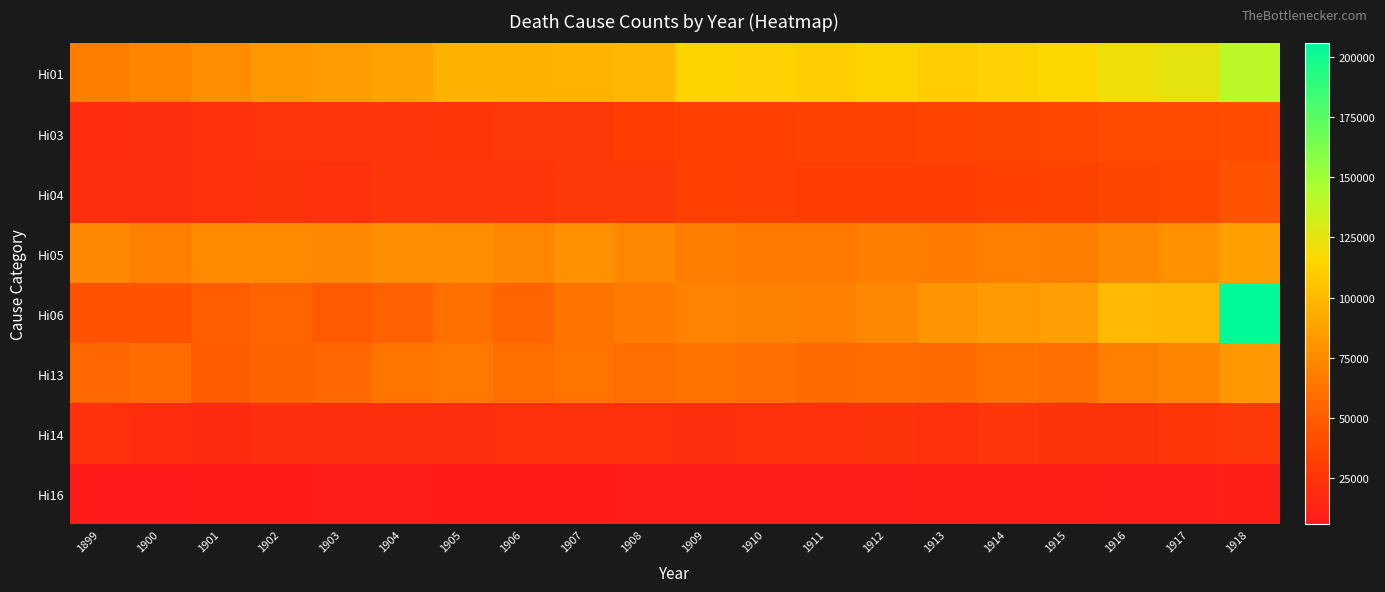

Reading left to right, what are all the values shown in this chart?

Hi01: 1899=67599	1900=71771	1901=76614	1902=82559	1903=85132	1904=87260	1905=96030	1906=96069	1907=96584	1908=98871	1909=113622	1910=113203	1911=110722	1912=114197	1913=110753	1914=113341	1915=115913	1916=121810	1917=124787	1918=140747
Hi03: 1899=19382	1900=20334	1901=22149	1902=24598	1903=25550	1904=25993	1905=26668	1906=27863	1907=28451	1908=30440	1909=32797	1910=32998	1911=34219	1912=34444	1913=35712	1914=36931	1915=37789	1916=39410	1917=39365	1918=40281
Hi04: 1899=21113	1900=21107	1901=21869	1902=23837	1903=23665	1904=25435	1905=25888	1906=25792	1907=28645	1908=28575	1909=32580	1910=31976	1911=31555	1912=31223	1913=31092	1914=32476	1915=33586	1916=37022	1917=37862	1918=44760
Hi05: 1899=73989	1900=69799	1901=75250	1902=74935	1903=73939	1904=77588	1905=76169	1906=73449	1907=78580	1908=73760	1909=67788	1910=64888	1911=65731	1912=67489	1913=66771	1914=68571	1915=67921	1916=73912	1917=77999	1918=86262
Hi06: 1899=43313	1900=44853	1901=49614	1902=53502	1903=48578	1904=52152	1905=59877	1906=53778	1907=62575	1908=66260	1909=70676	1910=69888	1911=69621	1912=73902	1913=80548	1914=83646	1915=86014	1916=99489	1917=99236	1918=205533
Hi13: 1899=55189	1900=57442	1901=49412	1902=52786	1903=56490	1904=63123	1905=65233	1906=60199	1907=62991	1908=59197	1909=62487	1910=59117	1911=56792	1912=57765	1913=56791	1914=61574	1915=59346	1916=68370	1917=71628	1918=82073
Hi14: 1899=21767	1900=19874	1901=17993	1902=20035	1903=20472	1904=21327	1905=20469	1906=21720	1907=22713	1908=22084	1909=21328	1910=22009	1911=22781	1912=23877	1913=22333	1914=25524	1915=24321	1916=23914	1917=26892	1918=27160
Hi16: 1899=5932	1900=5863	1901=7847	1902=8059	1903=8814	1904=8966	1905=8089	1906=7657	1907=7999	1908=8324	1909=9141	1910=9372	1911=9373	1912=9475	1913=10367	1914=10902	1915=10153	1916=9599	1917=9254	1918=10101